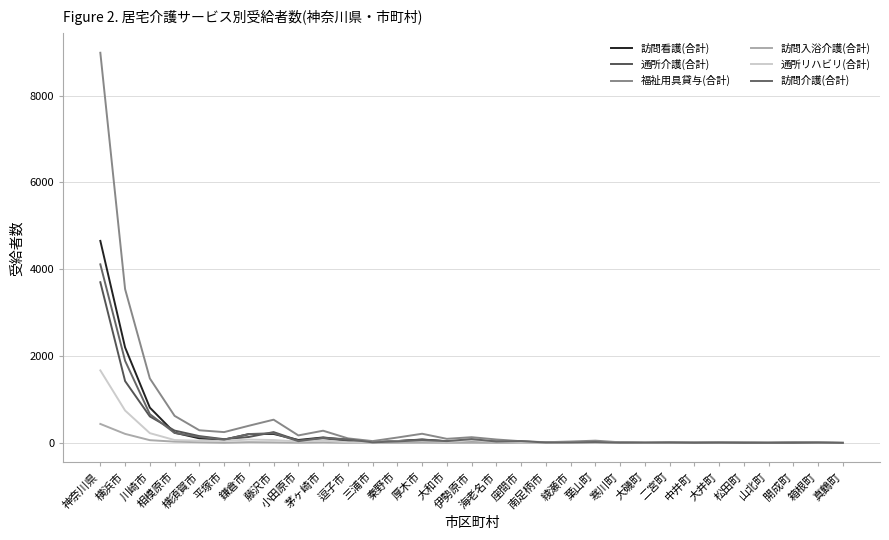

What is the label of the 4th point from the left?

相模原市